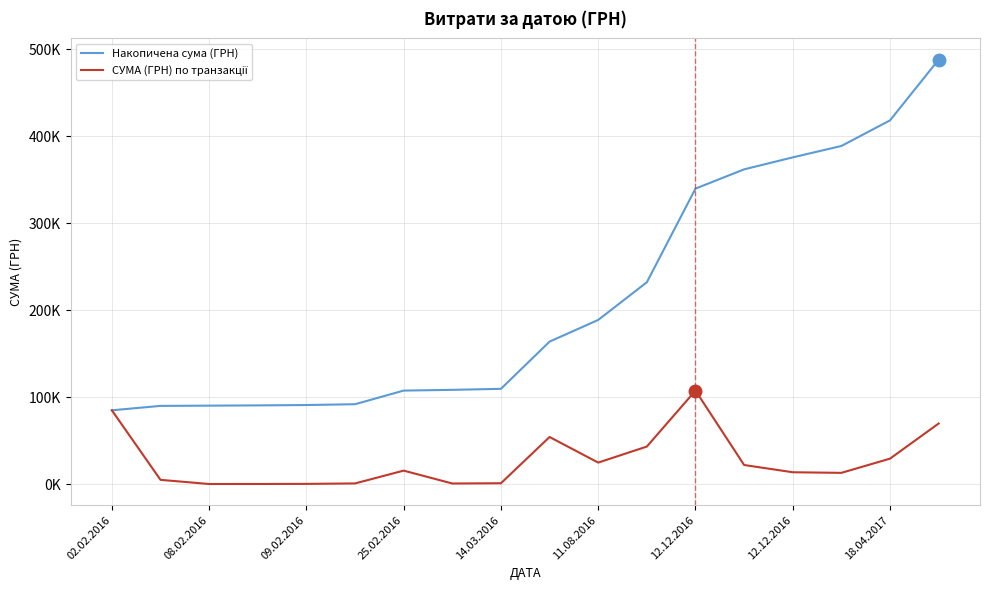

At how many categories does at least one series exceed 239?

6